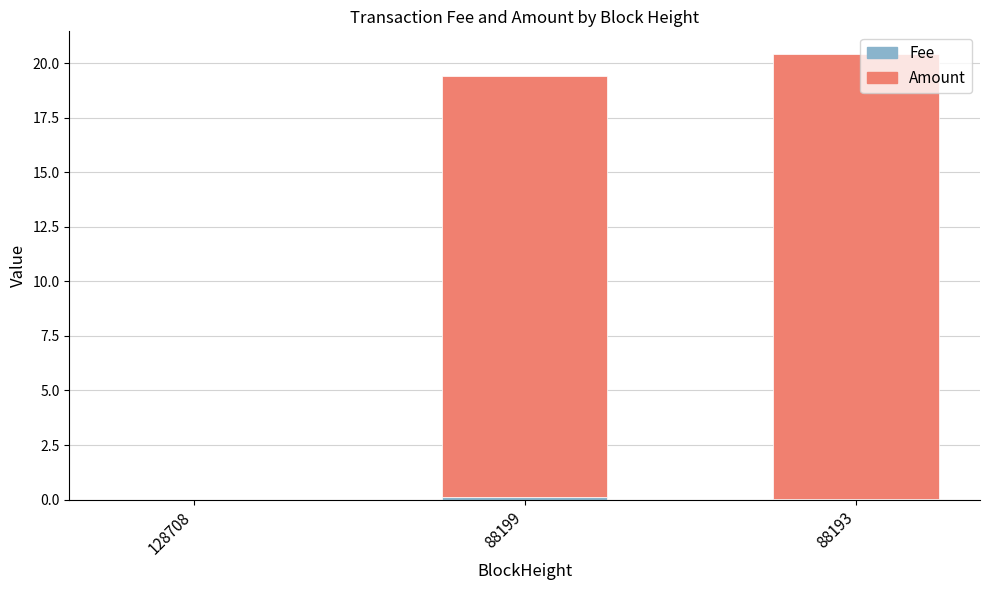

Are the bars grouped side by side (vs. stacked)?

No